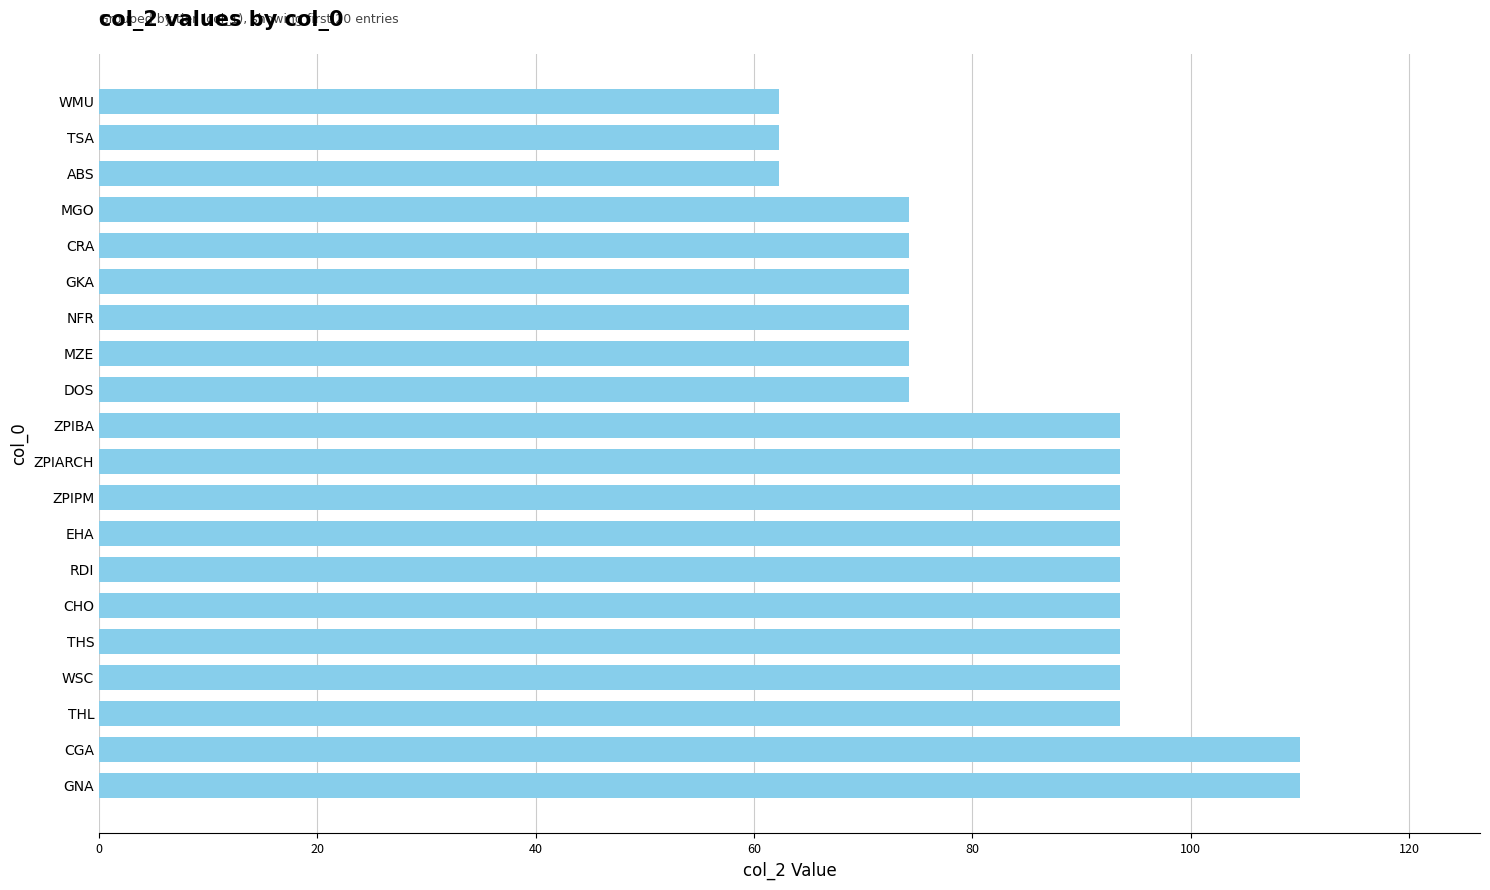

What is the change in value from THL to CRA?

-19.3